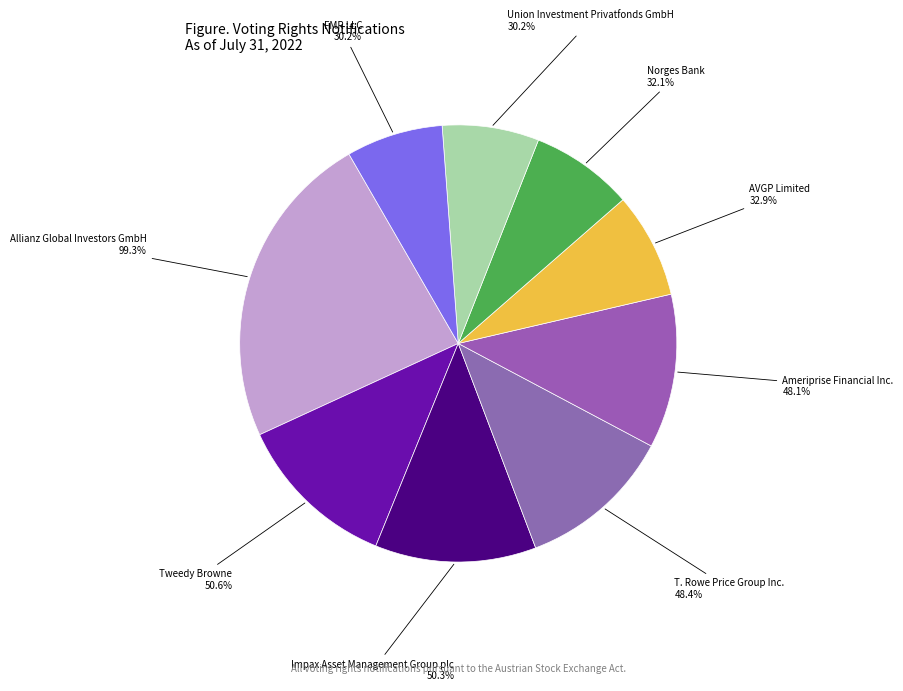

Does any single category account for the majority?

No